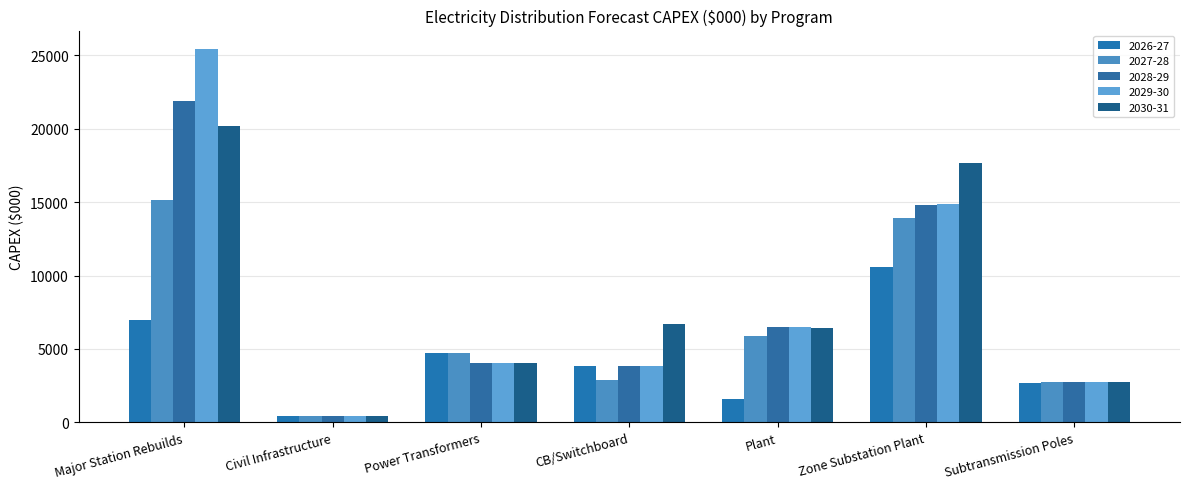

How many bars are there in total?

35